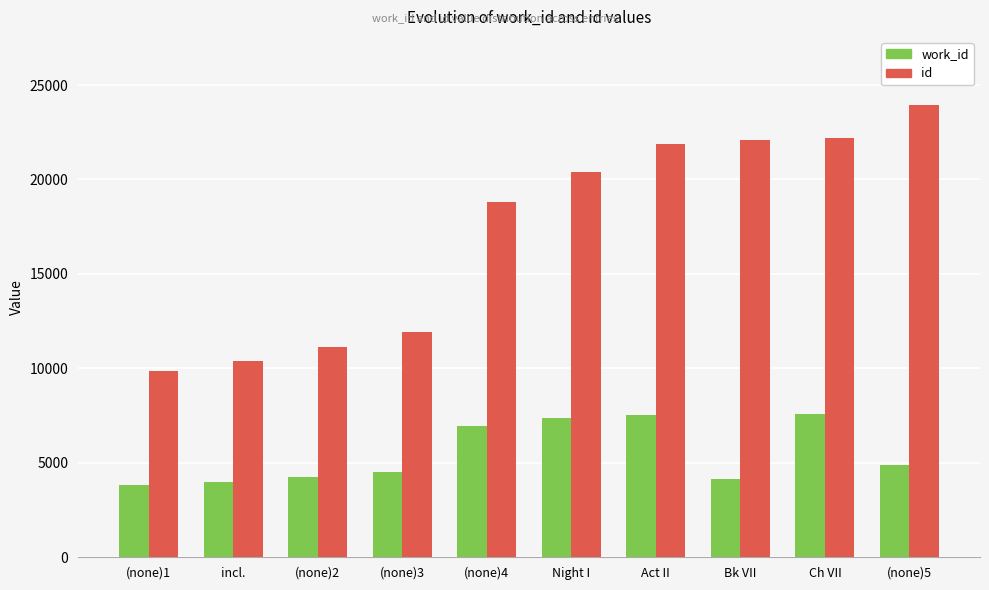

At how many categories does at least one series exceed 6102?

10